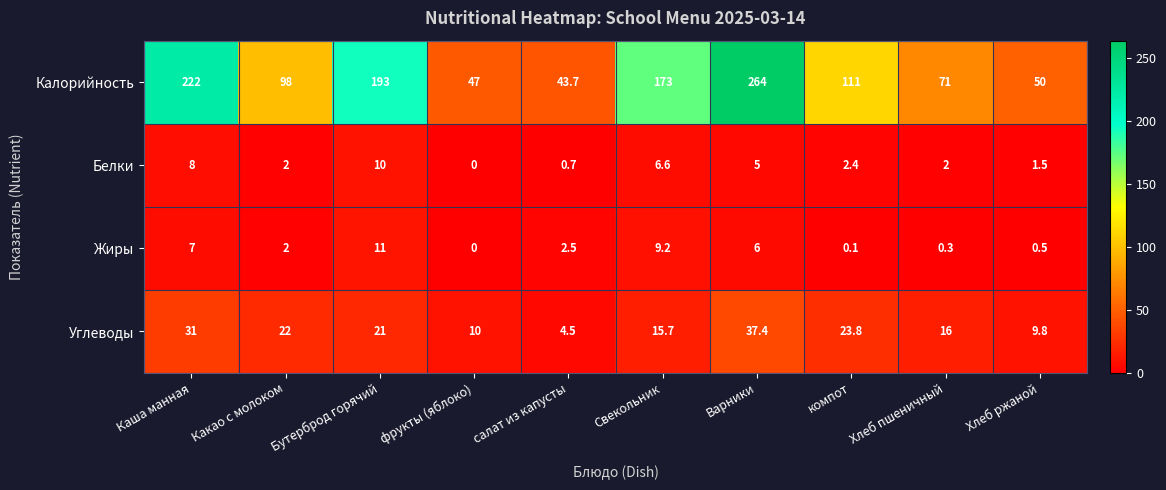

At which label is Белки closest to 5?

Варники